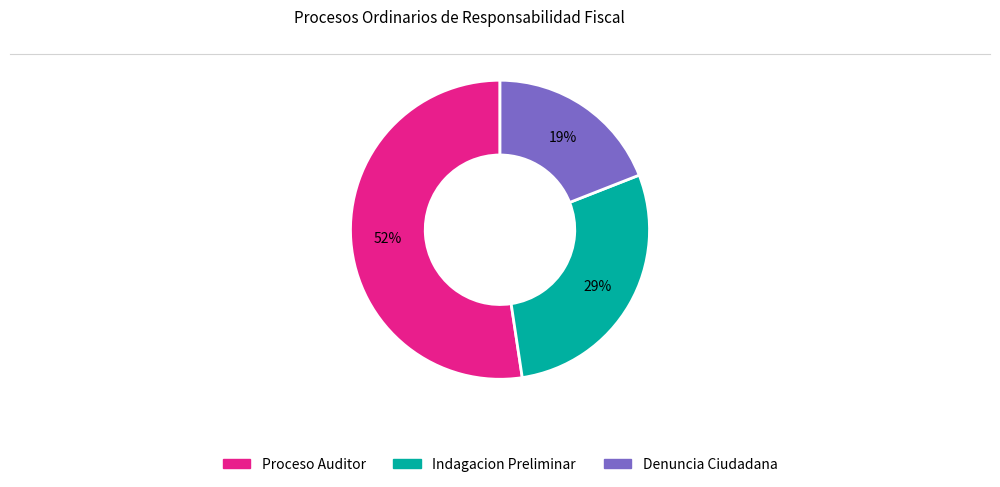

Is Indagacion Preliminar the majority of the pie?

No